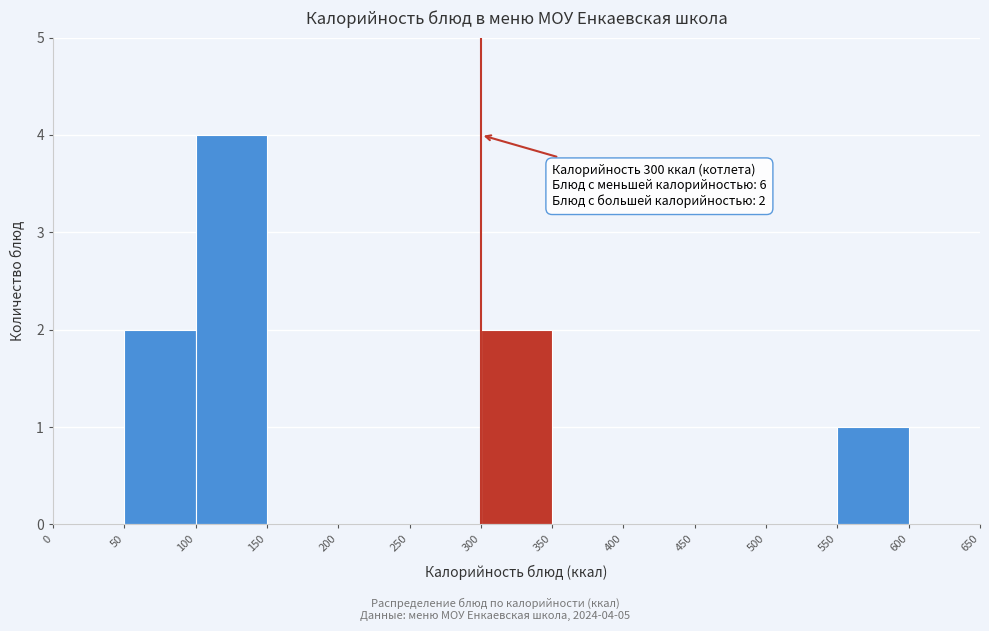

Which range on the x-axis has the tallest bar?

100 to 150